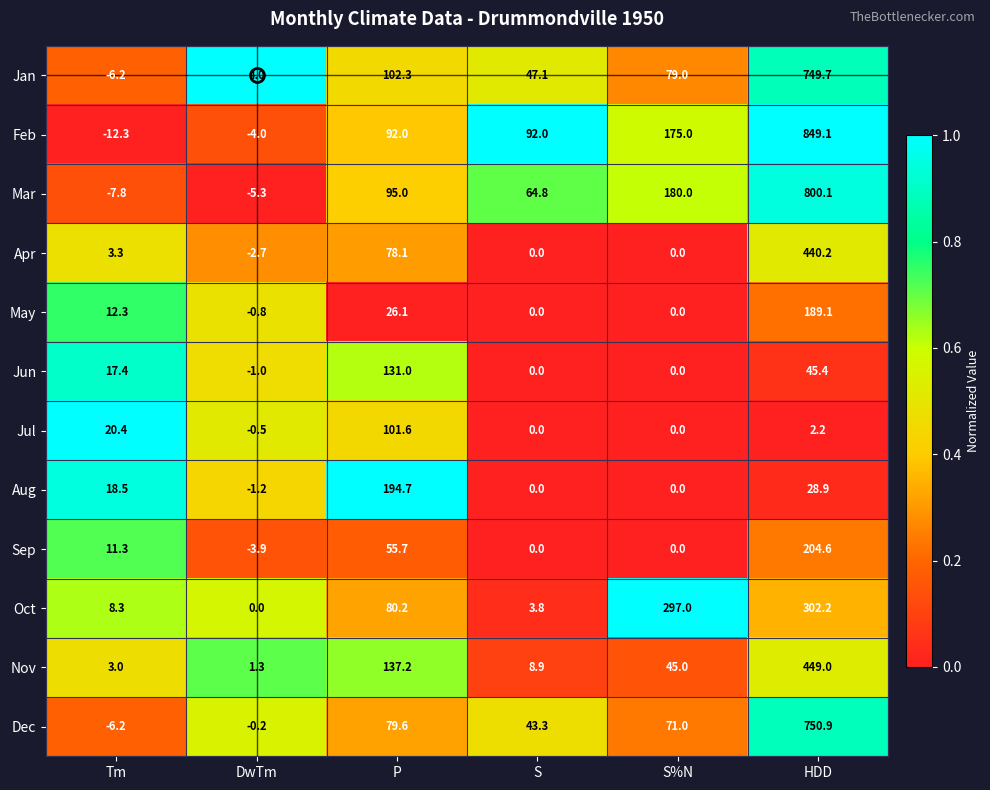

At which category does the chart reach its minimum across all series?

Tm